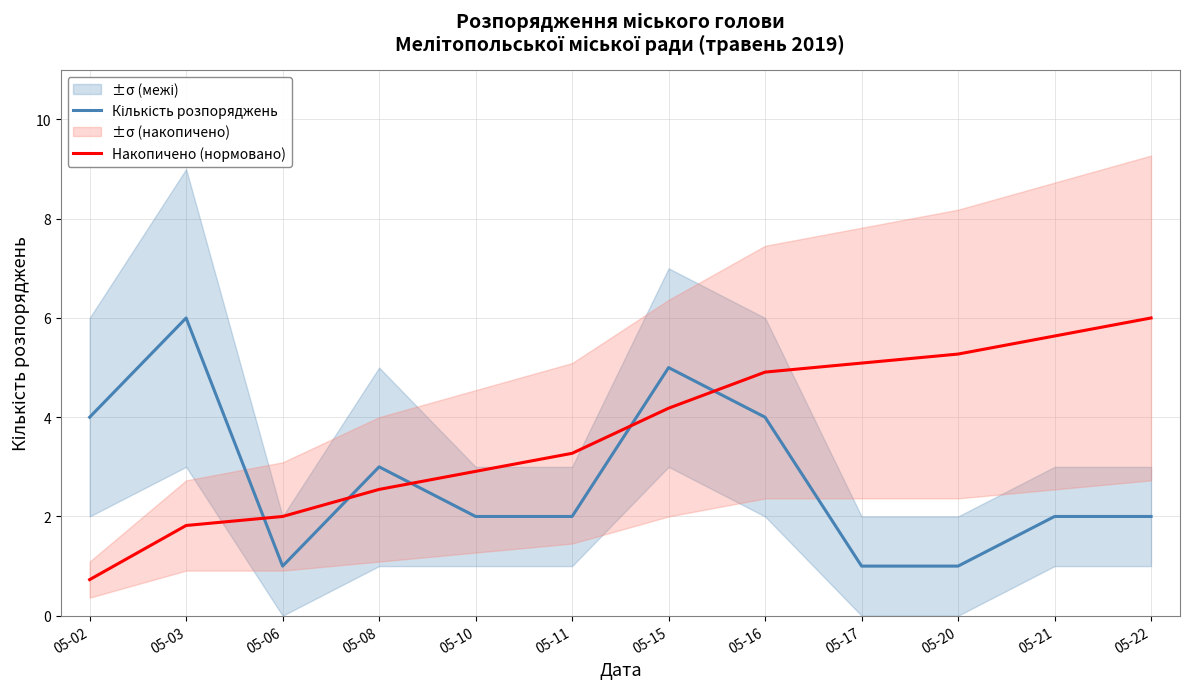

Which series has the largest range (max minus min)?

Накопичено (нормовано)